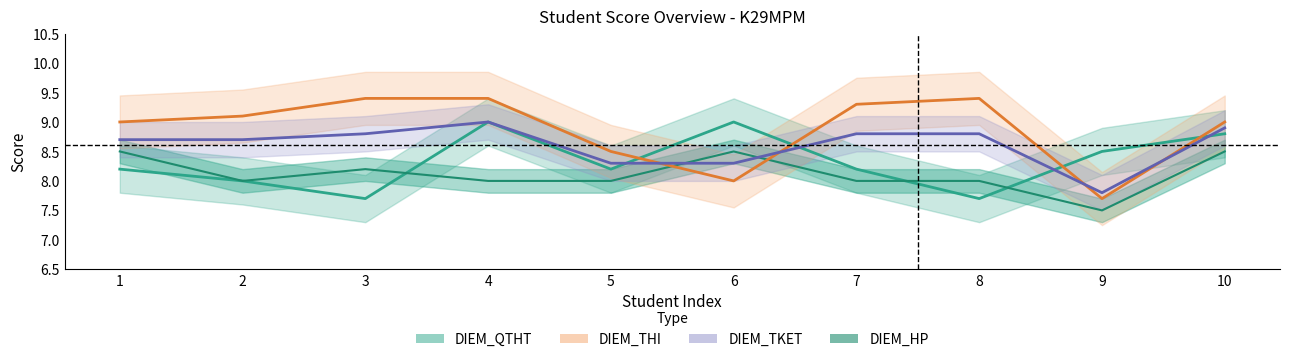

Reading right to left, what are all the values shown in this chart?

DIEM_QTHT: 8.8	8.5	7.7	8.2	9.0	8.2	9.0	7.7	8.0	8.2
DIEM_HP: 8.5	7.5	8.0	8.0	8.5	8.0	8.0	8.2	8.0	8.5
DIEM_THI: 9.0	7.7	9.4	9.3	8.0	8.5	9.4	9.4	9.1	9.0
DIEM_TKET: 8.9	7.8	8.8	8.8	8.3	8.3	9.0	8.8	8.7	8.7